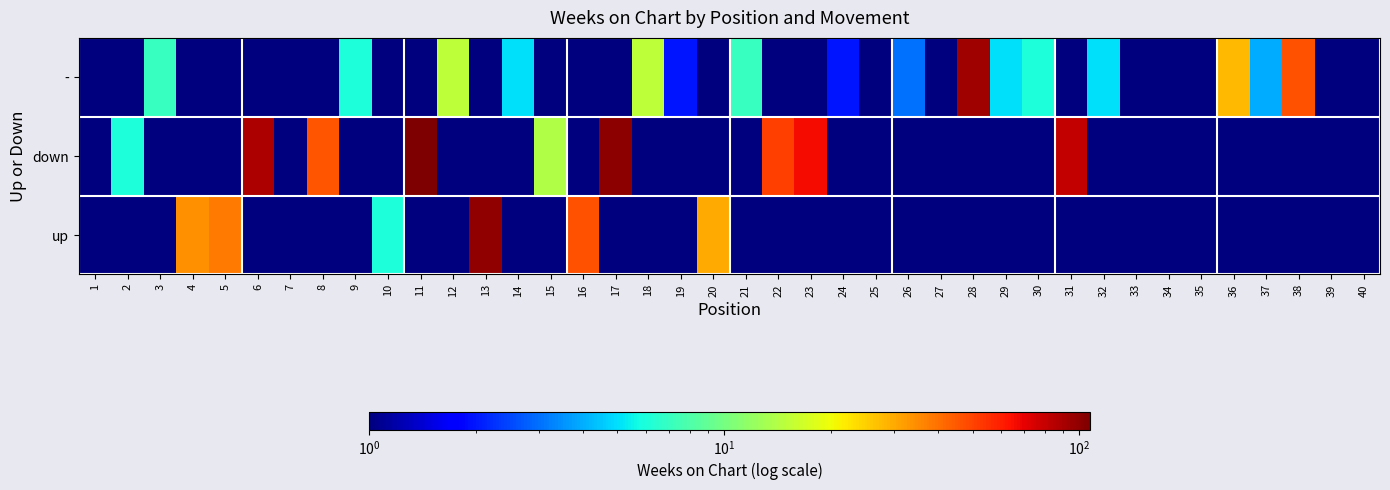

How many data points does each series have?

40